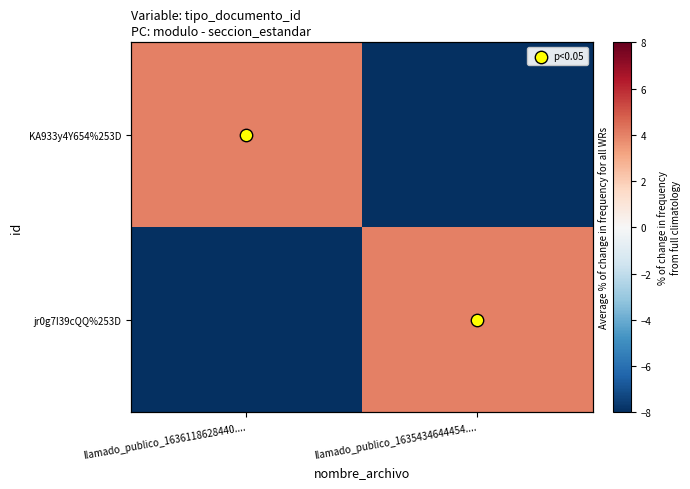

Which series has the largest total across all categories?

KA933y4Y654%253D